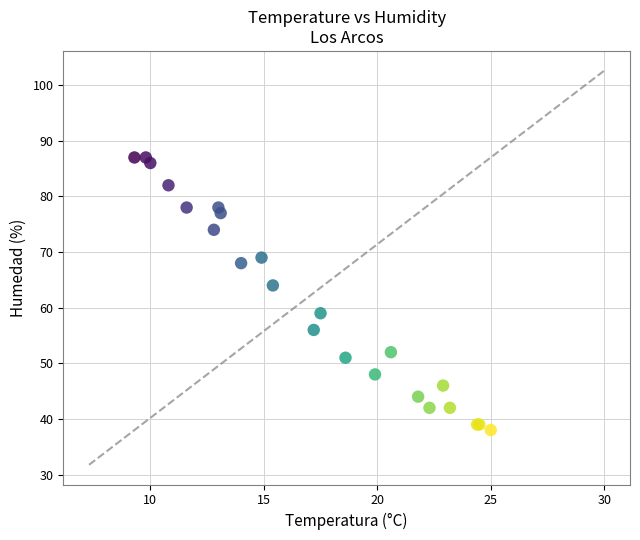

What Y value in the scatter plot is closest to 62?

64